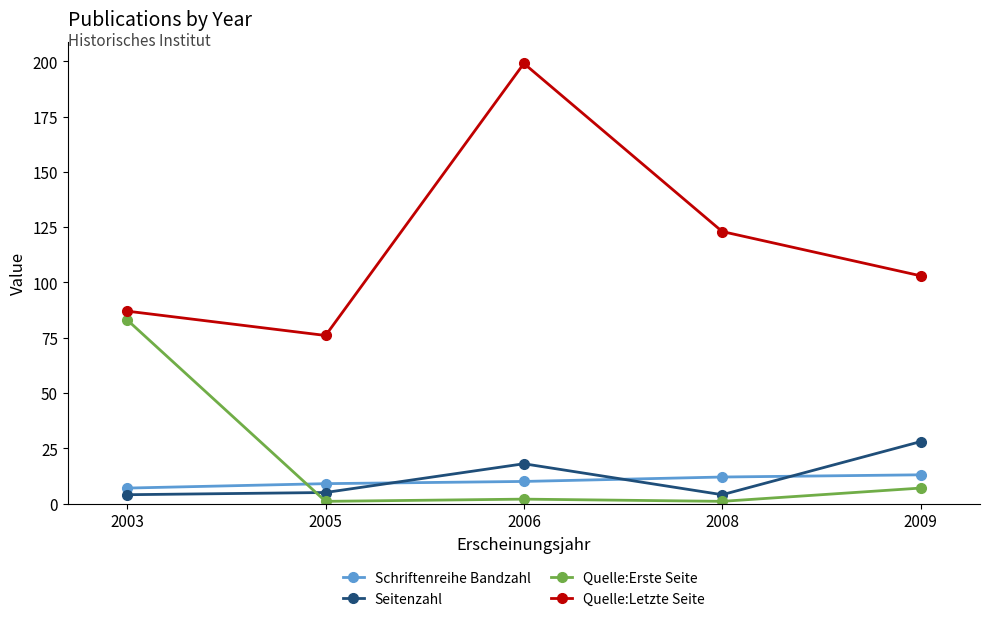

At which category is the sum across all series the highest?

2006